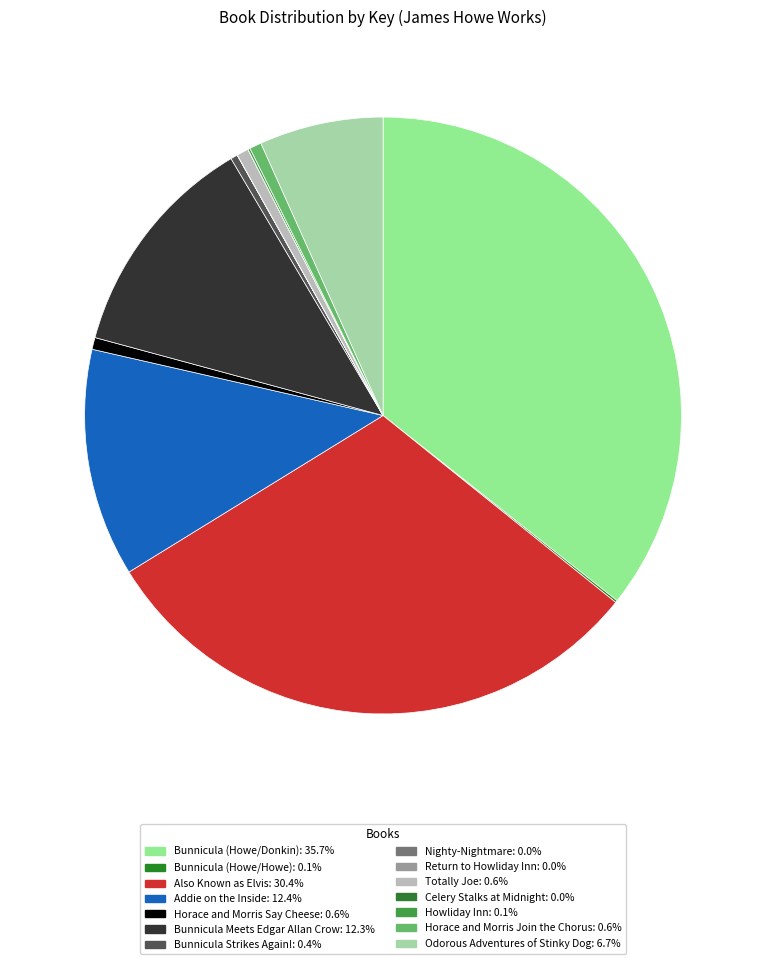

What is the change in value from Bunnicula (Howe/Howe) to Also Known as Elvis?

+85695248